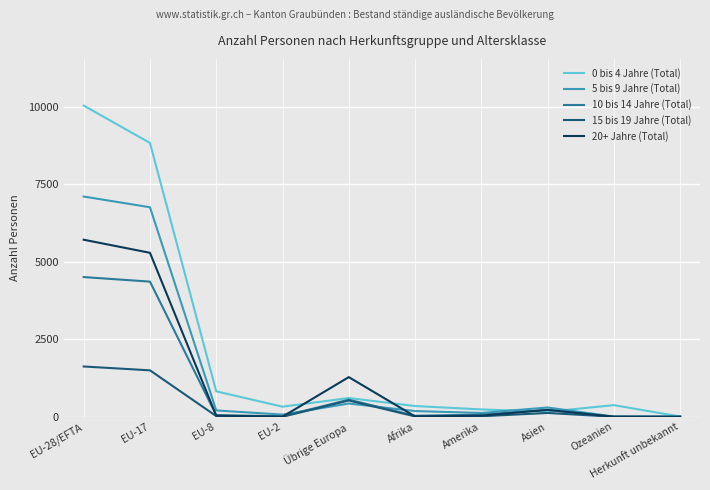

At which label is 0 bis 4 Jahre (Total) closest to 5026?

EU-17